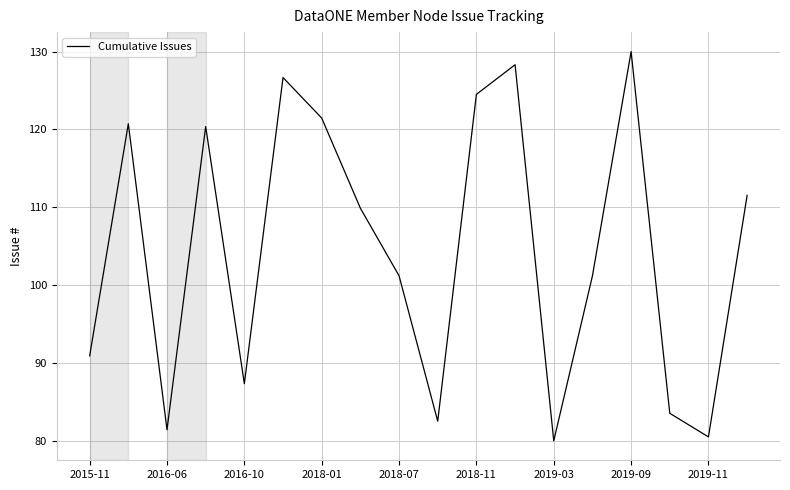

What is the smallest value displayed?

80.0